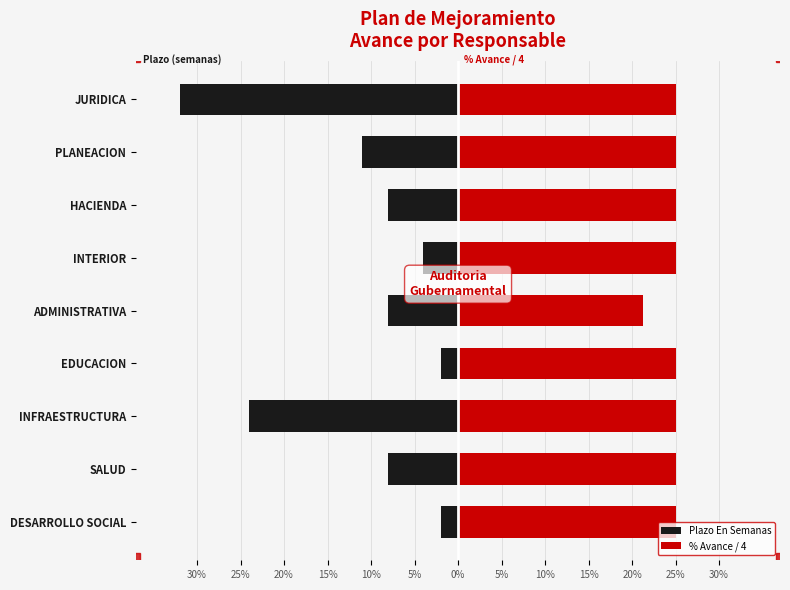

What is the difference between the highest and lowest values at 10%?

29.2